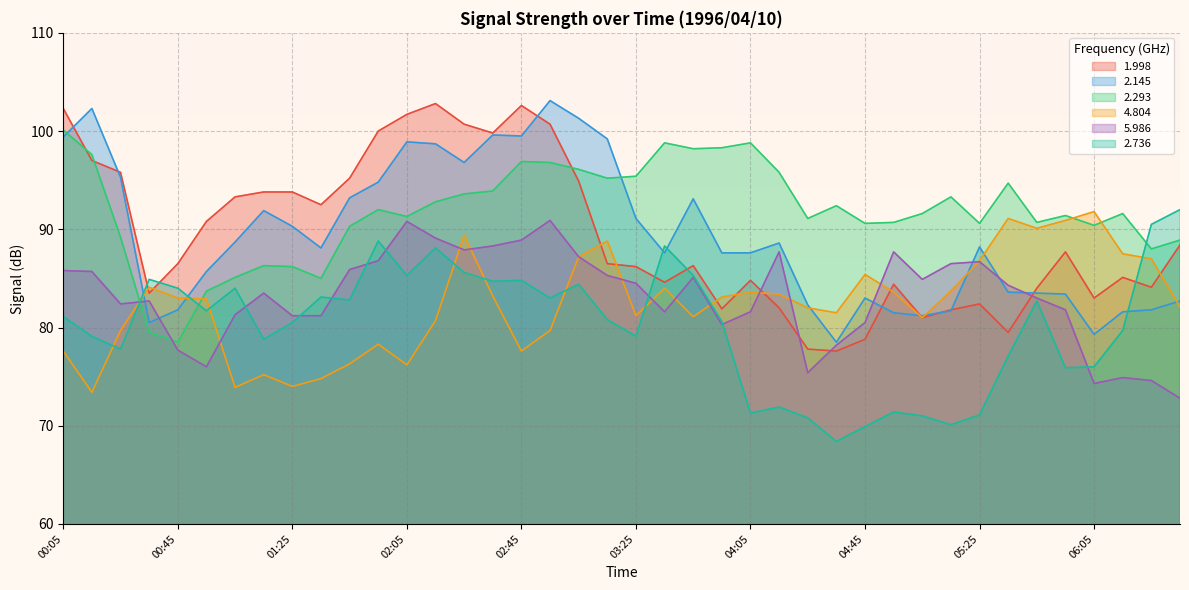

Reading right to left, what are all the values shown in this chart?

1.998: 06:35=88.4	06:25=84.1	06:15=85.1	06:05=83.0	05:55=87.7	05:45=84.0	05:35=79.5	05:25=82.4	05:15=81.8	05:05=81.0	04:55=84.4	04:45=78.8	04:35=77.6	04:25=77.8	04:15=82.0	04:05=84.8	03:55=81.9	03:45=86.3	03:35=84.6	03:25=86.2	03:15=86.5	03:05=94.9	02:55=100.7	02:45=102.6	02:35=99.8	02:25=100.7	02:15=102.8	02:05=101.7	01:55=100.0	01:45=95.2	01:35=92.5	01:25=93.8	01:15=93.8	01:05=93.3	00:55=90.8	00:45=86.5	00:35=83.5	00:25=95.8	00:15=97.0	00:05=102.3
2.145: 06:35=82.7	06:25=81.8	06:15=81.6	06:05=79.3	05:55=83.4	05:45=83.5	05:35=83.6	05:25=88.2	05:15=81.7	05:05=81.2	04:55=81.5	04:45=83.0	04:35=78.5	04:25=82.3	04:15=88.6	04:05=87.6	03:55=87.6	03:45=93.1	03:35=87.6	03:25=91.1	03:15=99.2	03:05=101.3	02:55=103.1	02:45=99.5	02:35=99.6	02:25=96.8	02:15=98.7	02:05=98.9	01:55=94.8	01:45=93.2	01:35=88.1	01:25=90.3	01:15=91.9	01:05=88.7	00:55=85.7	00:45=81.8	00:35=80.5	00:25=95.3	00:15=102.3	00:05=99.4
2.293: 06:35=88.9	06:25=88.0	06:15=91.6	06:05=90.4	05:55=91.4	05:45=90.7	05:35=94.7	05:25=90.6	05:15=93.3	05:05=91.6	04:55=90.7	04:45=90.6	04:35=92.4	04:25=91.1	04:15=95.8	04:05=98.8	03:55=98.3	03:45=98.2	03:35=98.8	03:25=95.4	03:15=95.2	03:05=96.1	02:55=96.8	02:45=96.9	02:35=93.9	02:25=93.6	02:15=92.8	02:05=91.3	01:55=92.0	01:45=90.3	01:35=85.0	01:25=86.2	01:15=86.3	01:05=85.1	00:55=83.7	00:45=78.5	00:35=79.5	00:25=89.2	00:15=97.6	00:05=100.1
4.804: 06:35=82.1	06:25=87.0	06:15=87.5	06:05=91.8	05:55=90.9	05:45=90.1	05:35=91.1	05:25=86.8	05:15=83.7	05:05=81.0	04:55=83.6	04:45=85.4	04:35=81.5	04:25=82.0	04:15=83.4	04:05=83.6	03:55=83.1	03:45=81.1	03:35=84.0	03:25=81.2	03:15=88.8	03:05=87.2	02:55=79.7	02:45=77.6	02:35=83.2	02:25=89.4	02:15=80.7	02:05=76.2	01:55=78.3	01:45=76.3	01:35=74.8	01:25=74.0	01:15=75.2	01:05=73.9	00:55=82.9	00:45=83.0	00:35=84.1	00:25=79.7	00:15=73.4	00:05=77.6
5.986: 06:35=72.8	06:25=74.6	06:15=74.9	06:05=74.3	05:55=81.8	05:45=83.0	05:35=84.3	05:25=86.7	05:15=86.5	05:05=84.9	04:55=87.7	04:45=80.5	04:35=78.2	04:25=75.4	04:15=87.7	04:05=81.6	03:55=80.3	03:45=85.1	03:35=81.6	03:25=84.5	03:15=85.3	03:05=87.2	02:55=90.9	02:45=88.9	02:35=88.3	02:25=87.9	02:15=89.1	02:05=90.8	01:55=86.8	01:45=85.9	01:35=81.2	01:25=81.2	01:15=83.5	01:05=81.3	00:55=76.0	00:45=77.7	00:35=82.7	00:25=82.4	00:15=85.7	00:05=85.8
2.736: 06:35=92.0	06:25=90.5	06:15=79.7	06:05=76.0	05:55=75.9	05:45=82.7	05:35=77.1	05:25=71.1	05:15=70.1	05:05=71.0	04:55=71.4	04:45=69.9	04:35=68.4	04:25=70.8	04:15=71.9	04:05=71.3	03:55=80.6	03:45=85.3	03:35=88.3	03:25=79.1	03:15=80.8	03:05=84.4	02:55=83.0	02:45=84.8	02:35=84.7	02:25=85.6	02:15=88.1	02:05=85.3	01:55=88.8	01:45=82.8	01:35=83.1	01:25=80.5	01:15=78.8	01:05=84.0	00:55=81.7	00:45=84.0	00:35=84.9	00:25=77.8	00:15=79.1	00:05=81.1